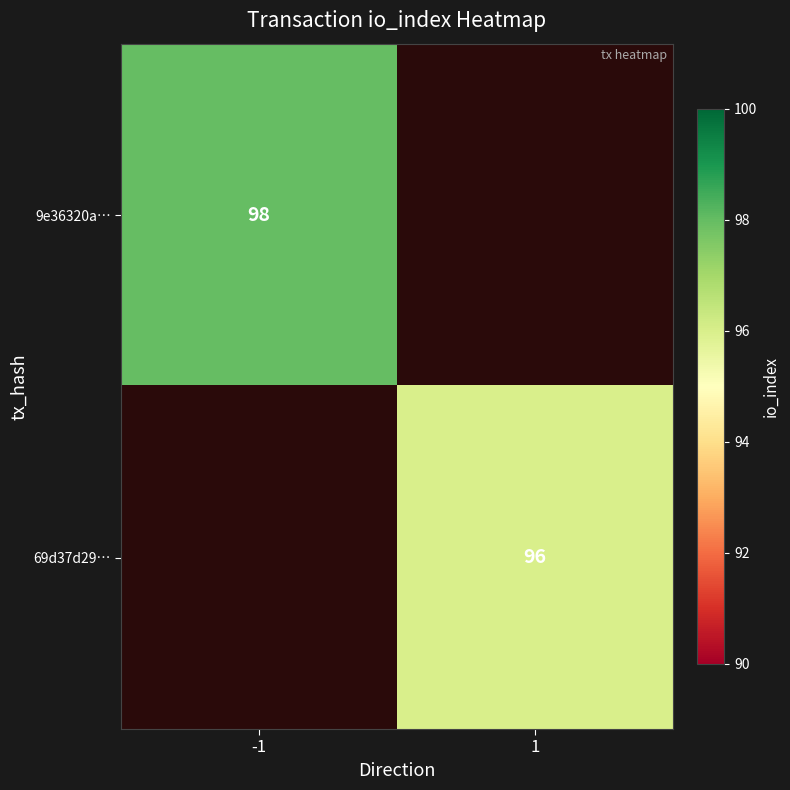

The value of 9e36320a… at -1 is 31. True or false?

False